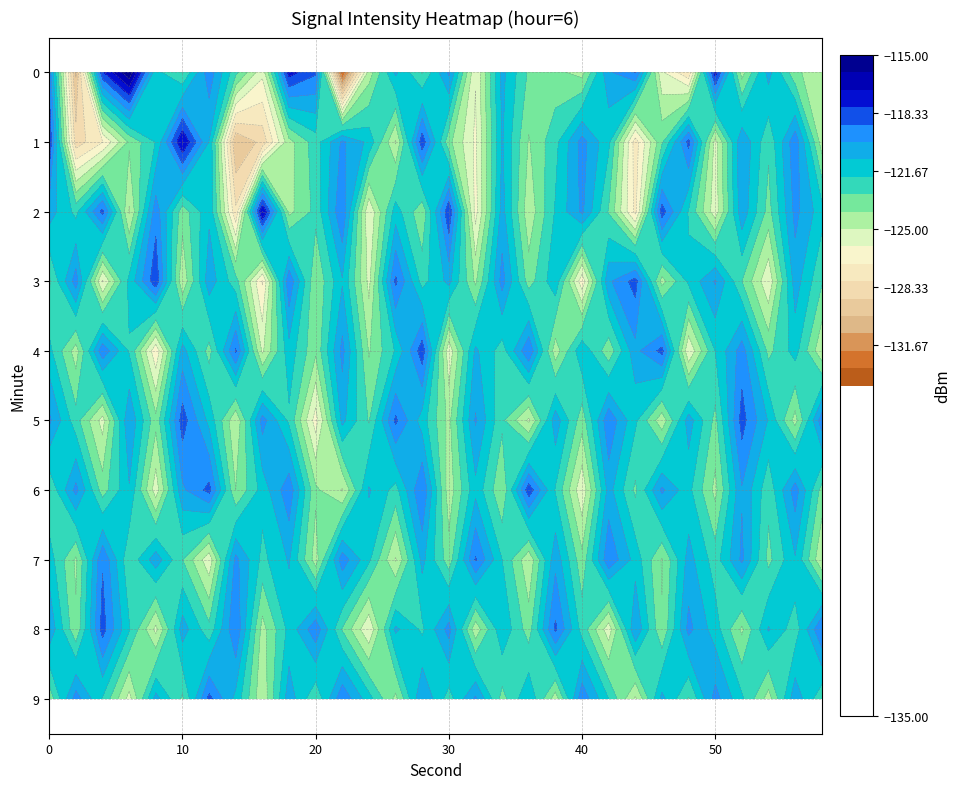

What is the sum of all 7 values?

-3661.3